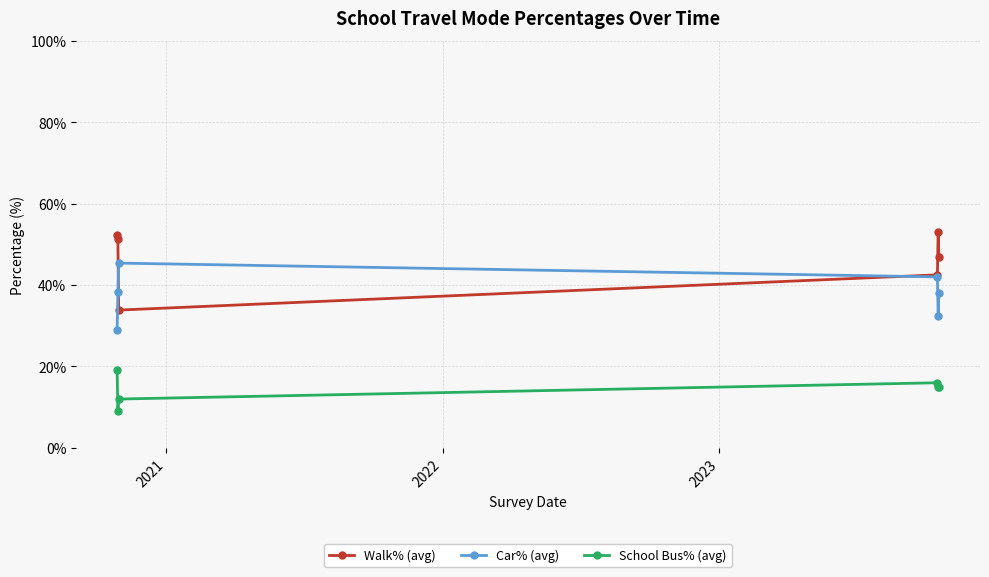

Which series has the largest total across all categories?

Walk% (avg)